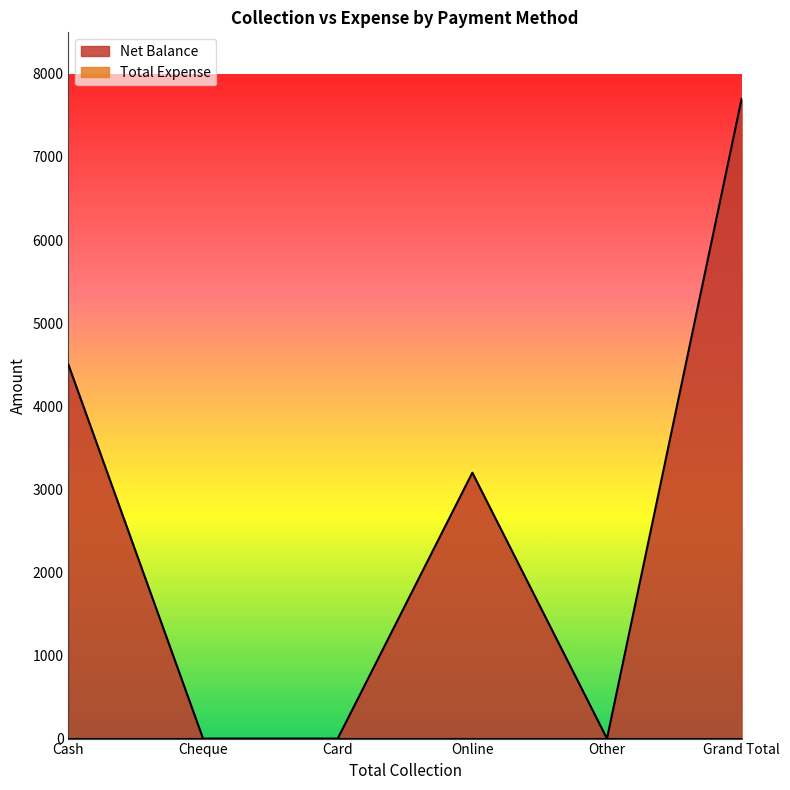

What is the label of the 6th point from the right?

Cash